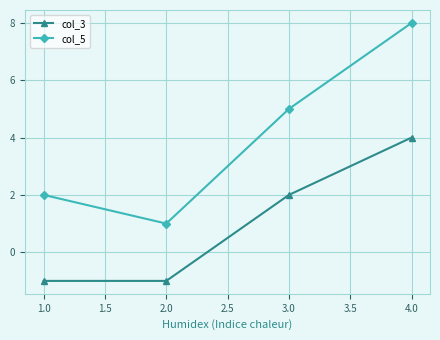

What is the label of the 3rd point from the left?

3.0